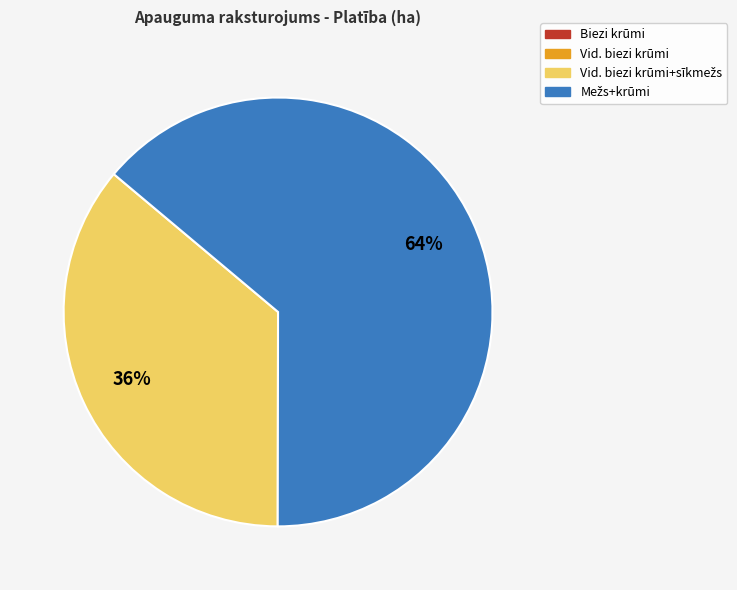

To the nearest percent, what is the difference between the largest and smallest slice percentages?

28%